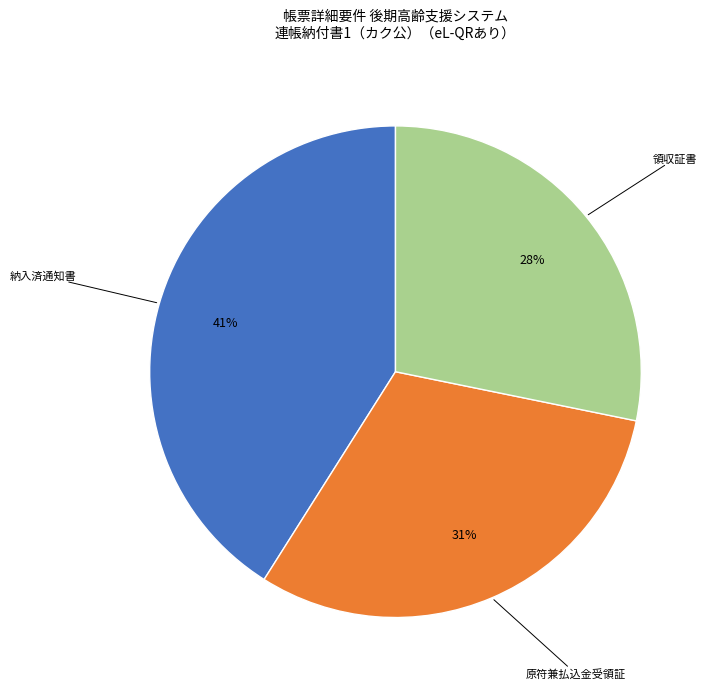

Is there a majority slice in this chart?

No